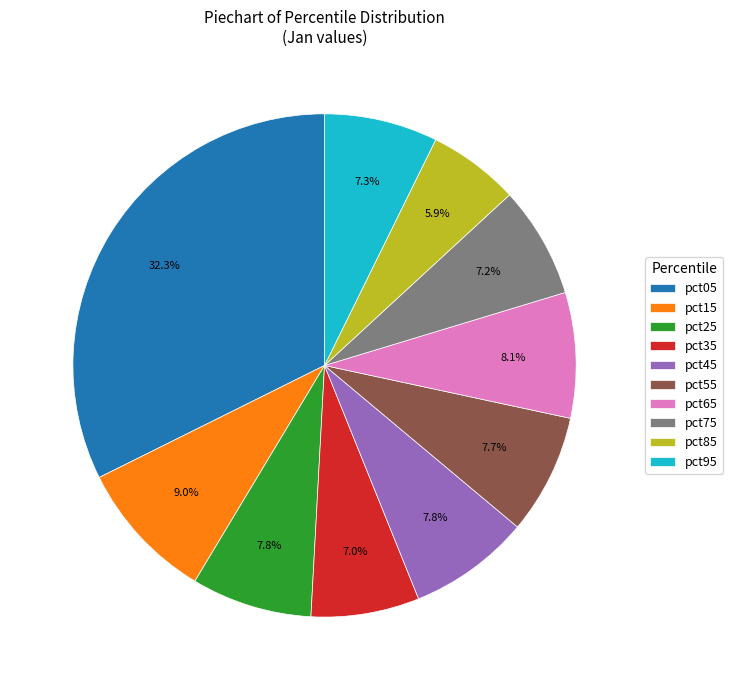

True or false: pct45 accounts for 8% of the total.

True